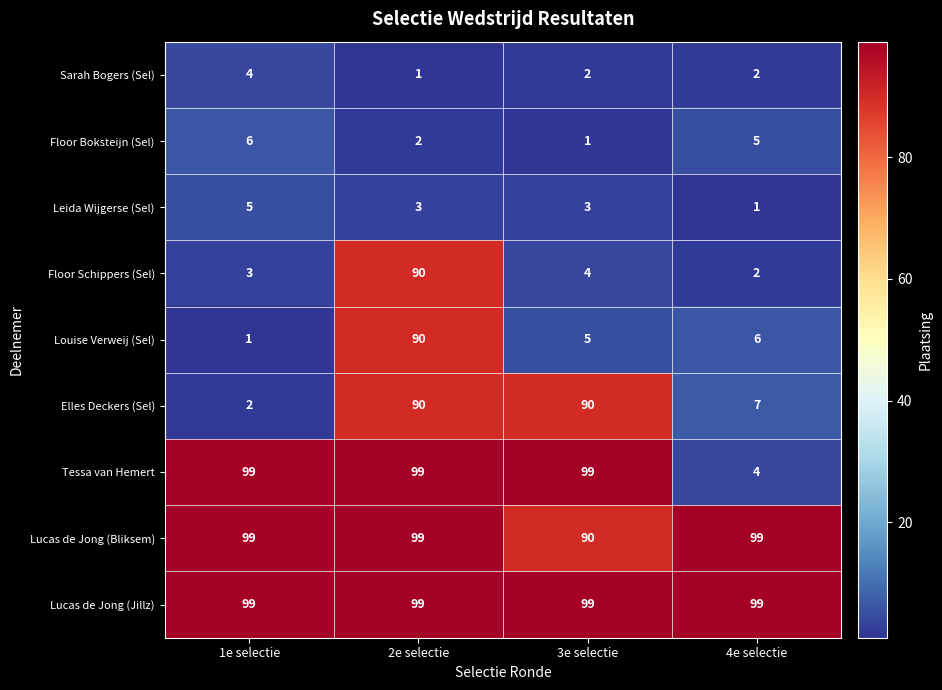

What value does the Lucas de Jong (Jillz) series have at 1e selectie?

99